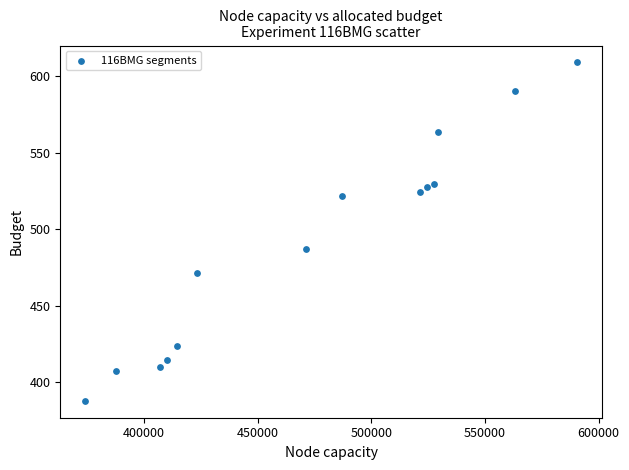

What Y value in the scatter plot is closest to 498?

487.3